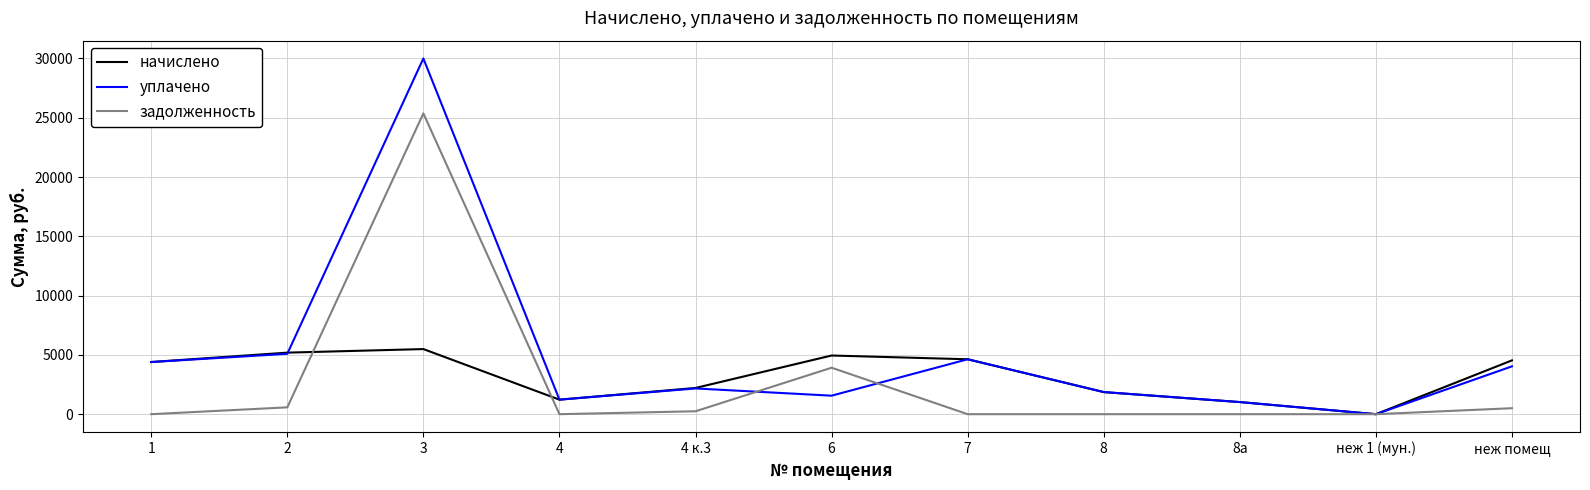

List the series in order of their peak value, highest first.

уплачено, задолженность, начислено